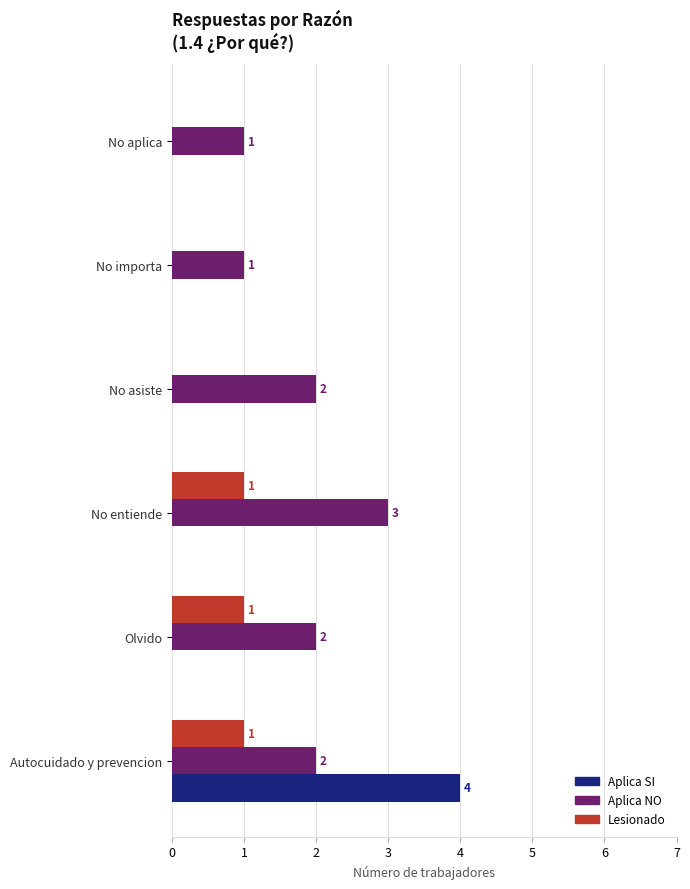

The Lesionado series shows 0 at No asiste. True or false?

True